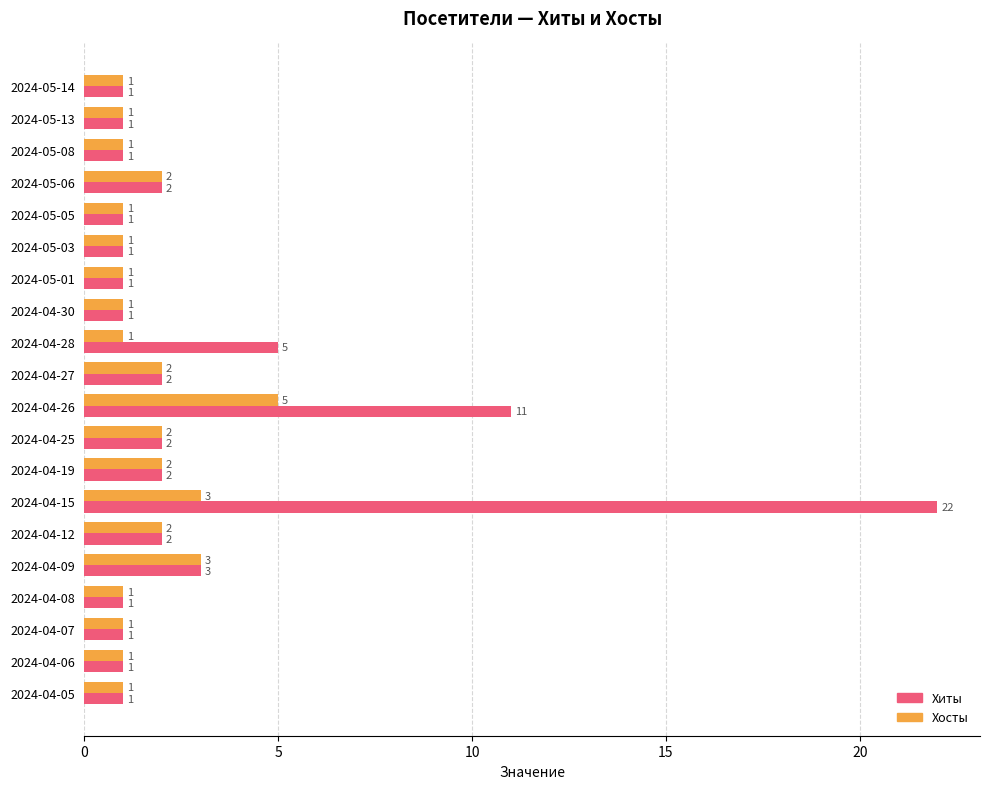

Rank the series by their average value, from highest to lowest.

Хиты, Хосты